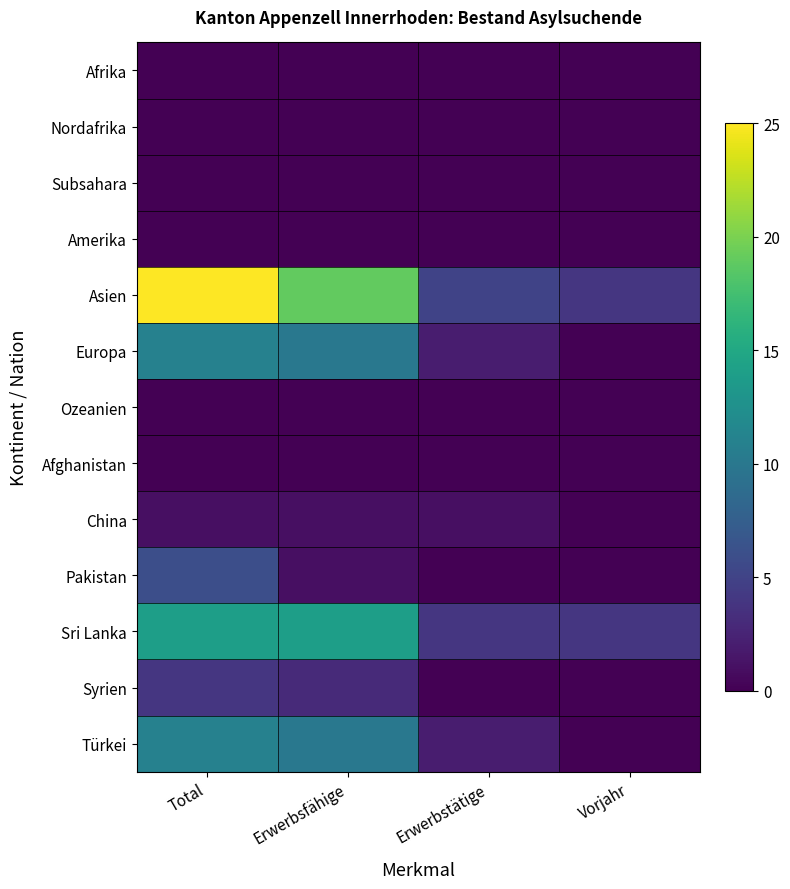

Reading right to left, extract all data points from this chart.

Afrika: Vorjahr=0	Erwerbstätige=0	Erwerbsfähige=0	Total=0
Nordafrika: Vorjahr=0	Erwerbstätige=0	Erwerbsfähige=0	Total=0
Subsahara: Vorjahr=0	Erwerbstätige=0	Erwerbsfähige=0	Total=0
Amerika: Vorjahr=0	Erwerbstätige=0	Erwerbsfähige=0	Total=0
Asien: Vorjahr=4	Erwerbstätige=5	Erwerbsfähige=19	Total=25
Europa: Vorjahr=0	Erwerbstätige=2	Erwerbsfähige=10	Total=11
Ozeanien: Vorjahr=0	Erwerbstätige=0	Erwerbsfähige=0	Total=0
Afghanistan: Vorjahr=0	Erwerbstätige=0	Erwerbsfähige=0	Total=0
China: Vorjahr=0	Erwerbstätige=1	Erwerbsfähige=1	Total=1
Pakistan: Vorjahr=0	Erwerbstätige=0	Erwerbsfähige=1	Total=6
Sri Lanka: Vorjahr=4	Erwerbstätige=4	Erwerbsfähige=14	Total=14
Syrien: Vorjahr=0	Erwerbstätige=0	Erwerbsfähige=3	Total=4
Türkei: Vorjahr=0	Erwerbstätige=2	Erwerbsfähige=10	Total=11